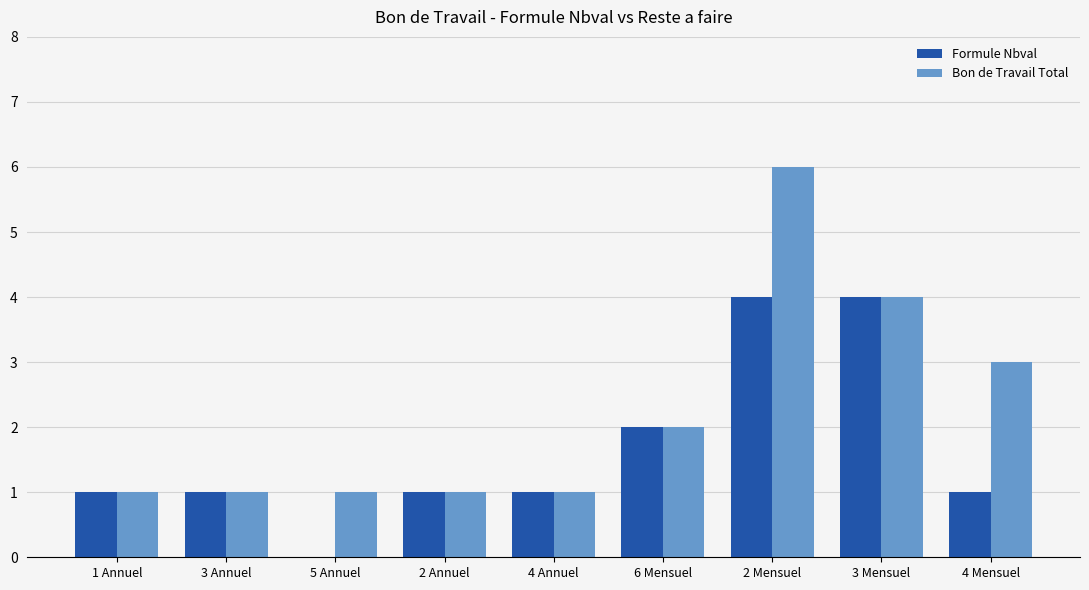

Read the Bon de Travail Total value at 2 Mensuel.

6